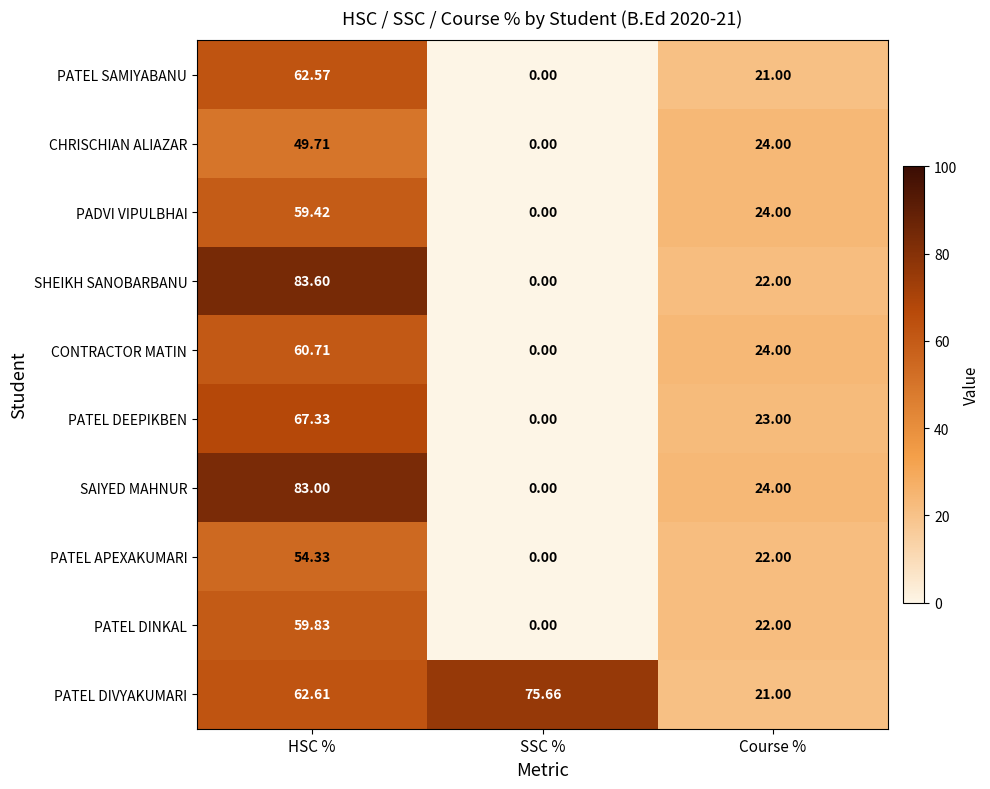

At how many categories does at least one series exceed 69?

2